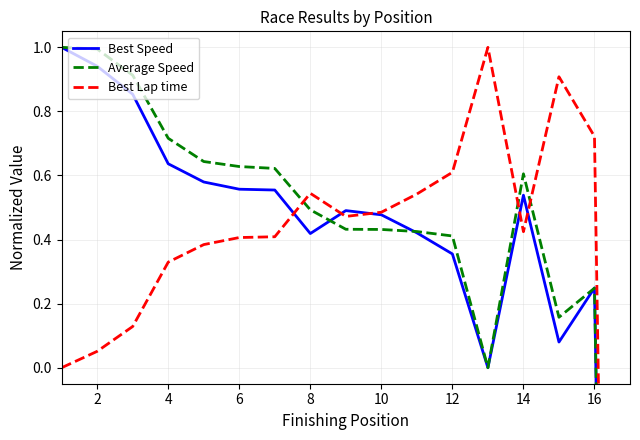

How many times do Best Speed and Best Lap time cross each other?

6